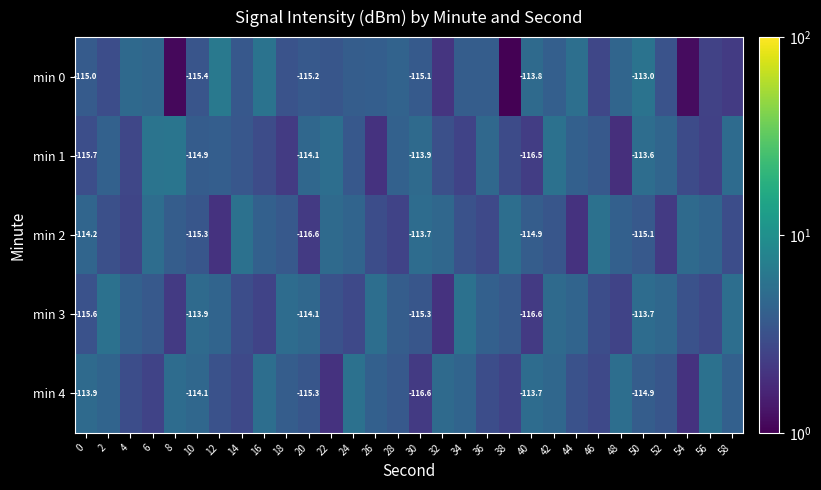

At which category is the sum across all series the highest?

50